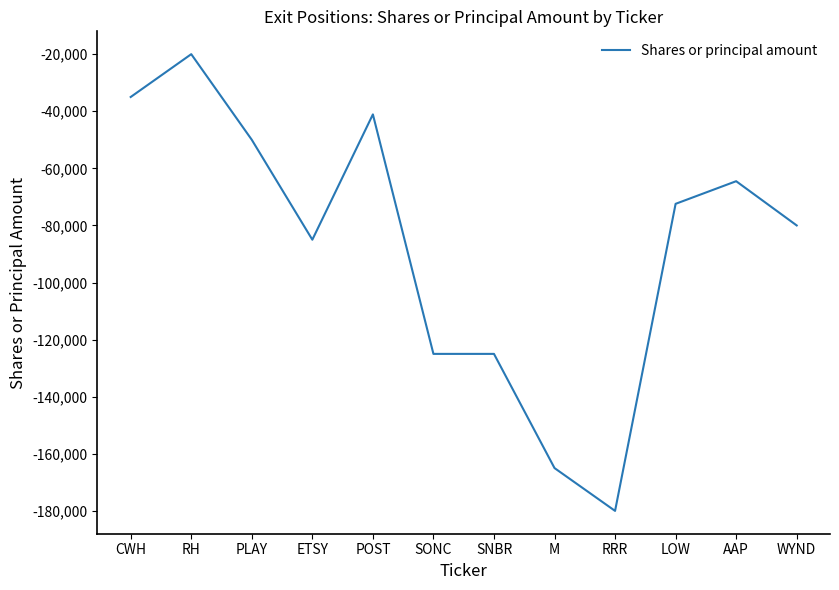

What is the change in value from CWH to SONC?

-90000